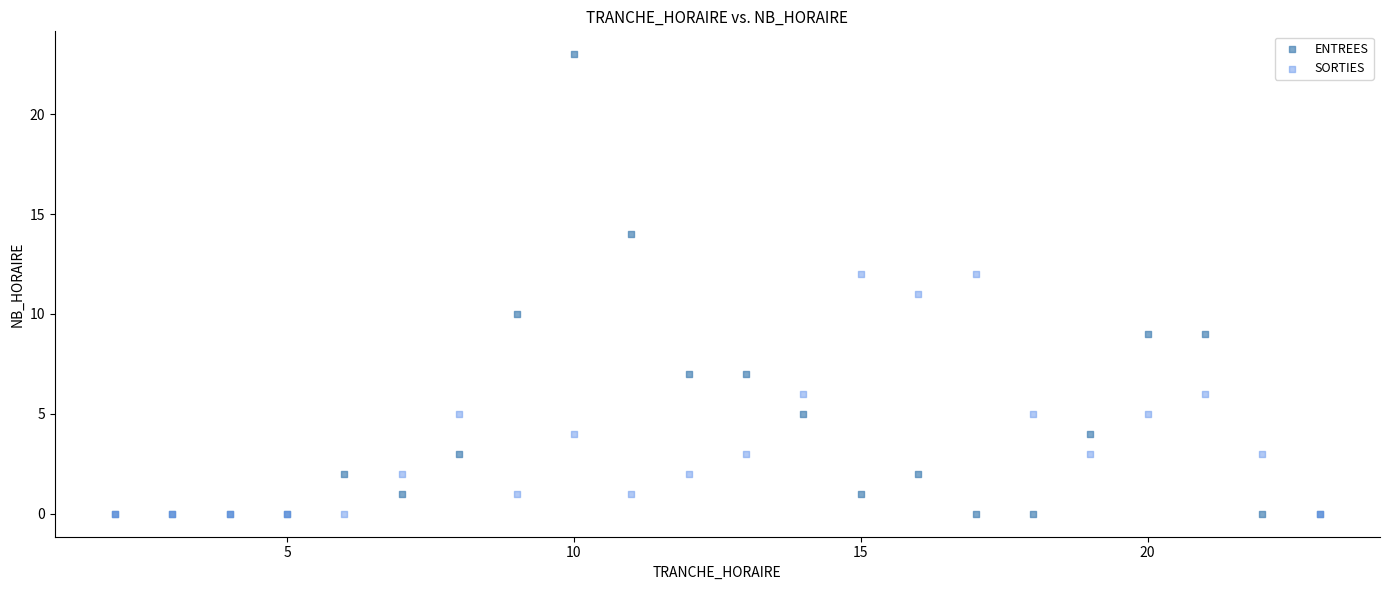

What are all the series names shown in the legend?

ENTREES, SORTIES